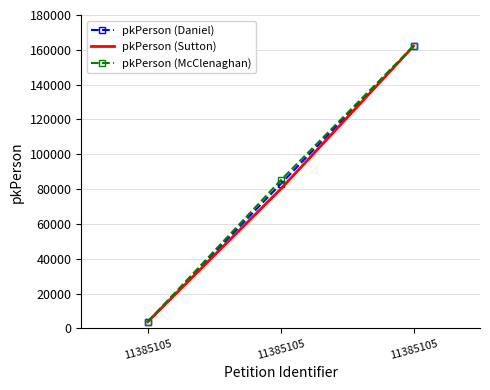

Reading left to right, what are all the values shown in this chart?

pkPerson (Daniel): 11385105=3791.0	11385105=82945.5	11385105=162100.0
pkPerson (Sutton): 11385105=3791.0	11385105=80000.0	11385105=162101.0
pkPerson (McClenaghan): 11385105=3791.0	11385105=85000.0	11385105=162100.0